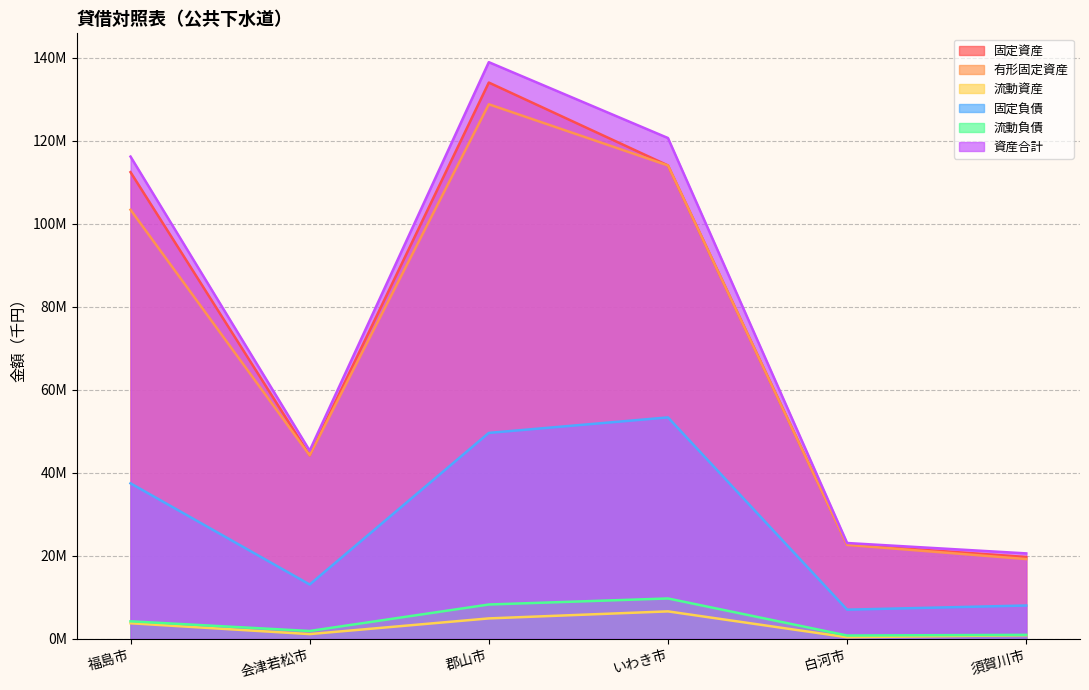

What is the value of the 流動負債 point at the 6th from the left?

0.9